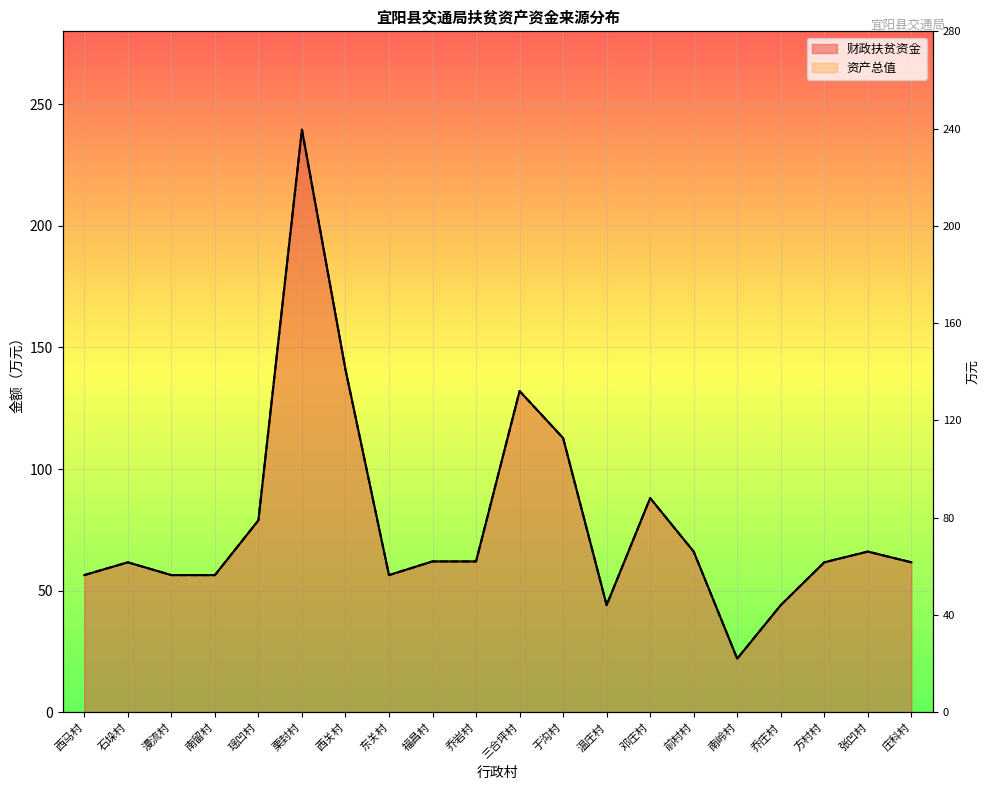

How many lines are shown in the chart?

2